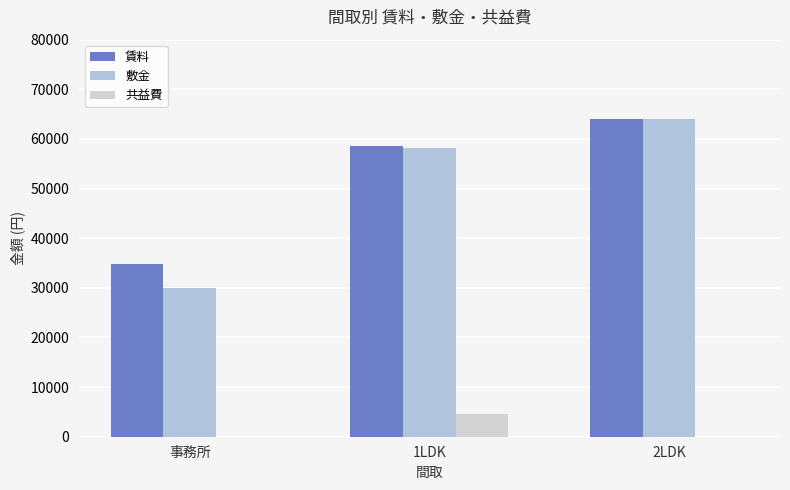

Which series has the largest range (max minus min)?

敷金